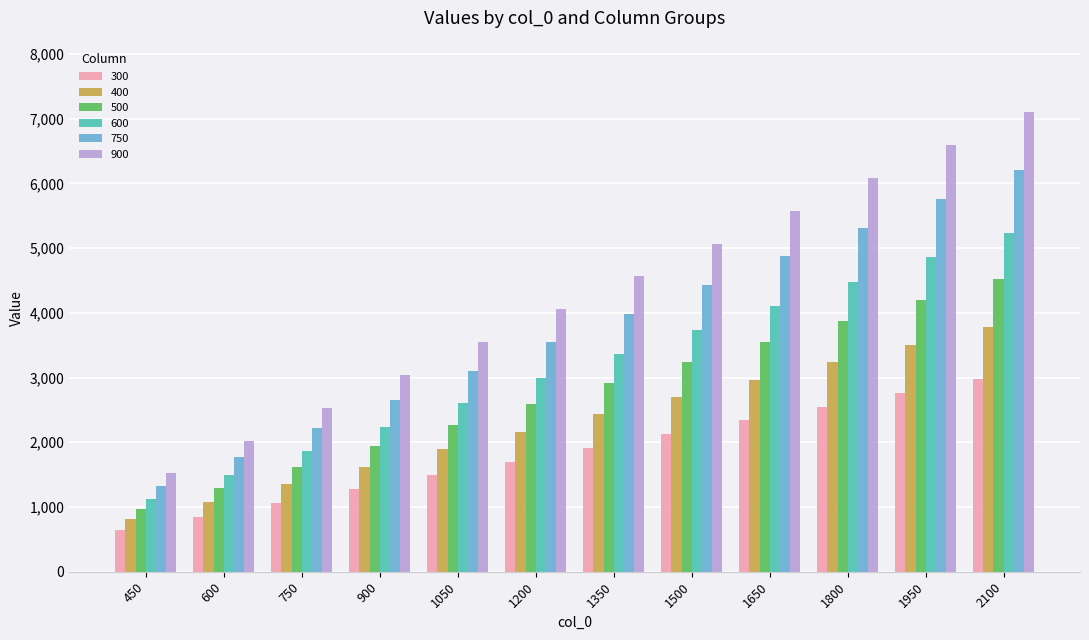

Read the 300 value at 1200.

1700